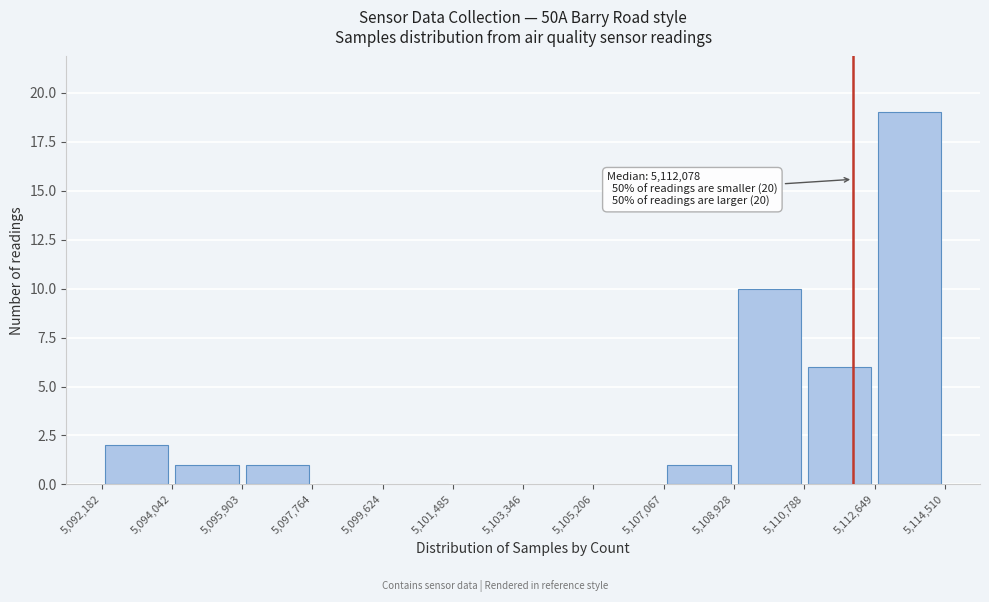

Over which range of the x-axis is the bar tallest?

5,112,649 to 5,114,510